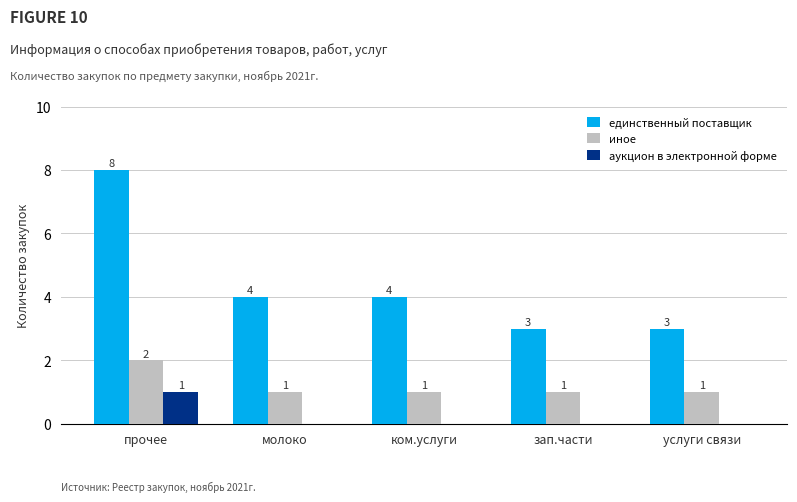

What is the maximum value shown in the chart?

8